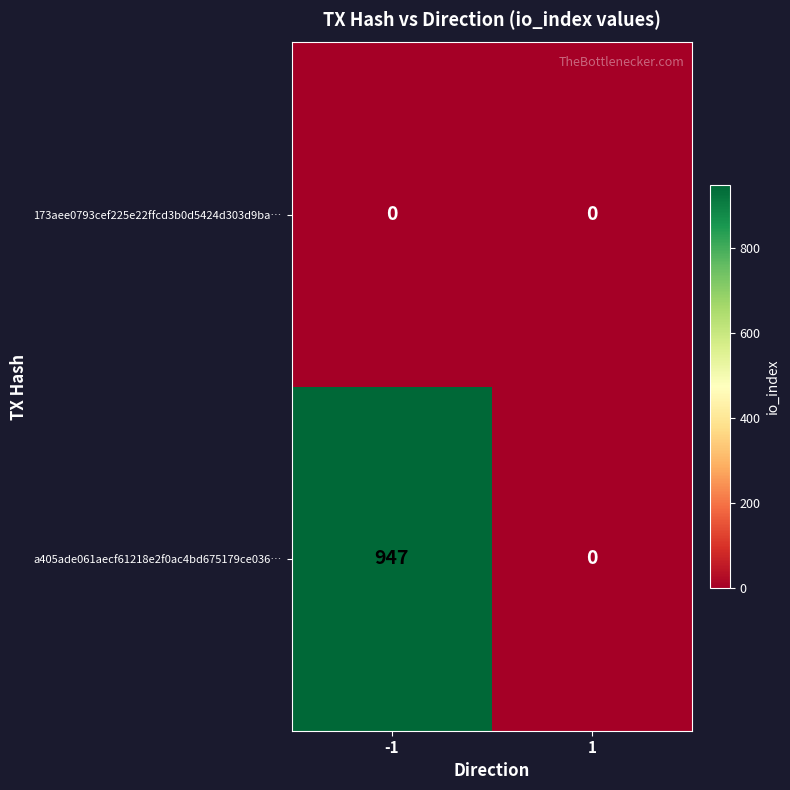

How many data points in a405ade061aecf61218e2f0ac4bd675179ce036… are less than 947?

1